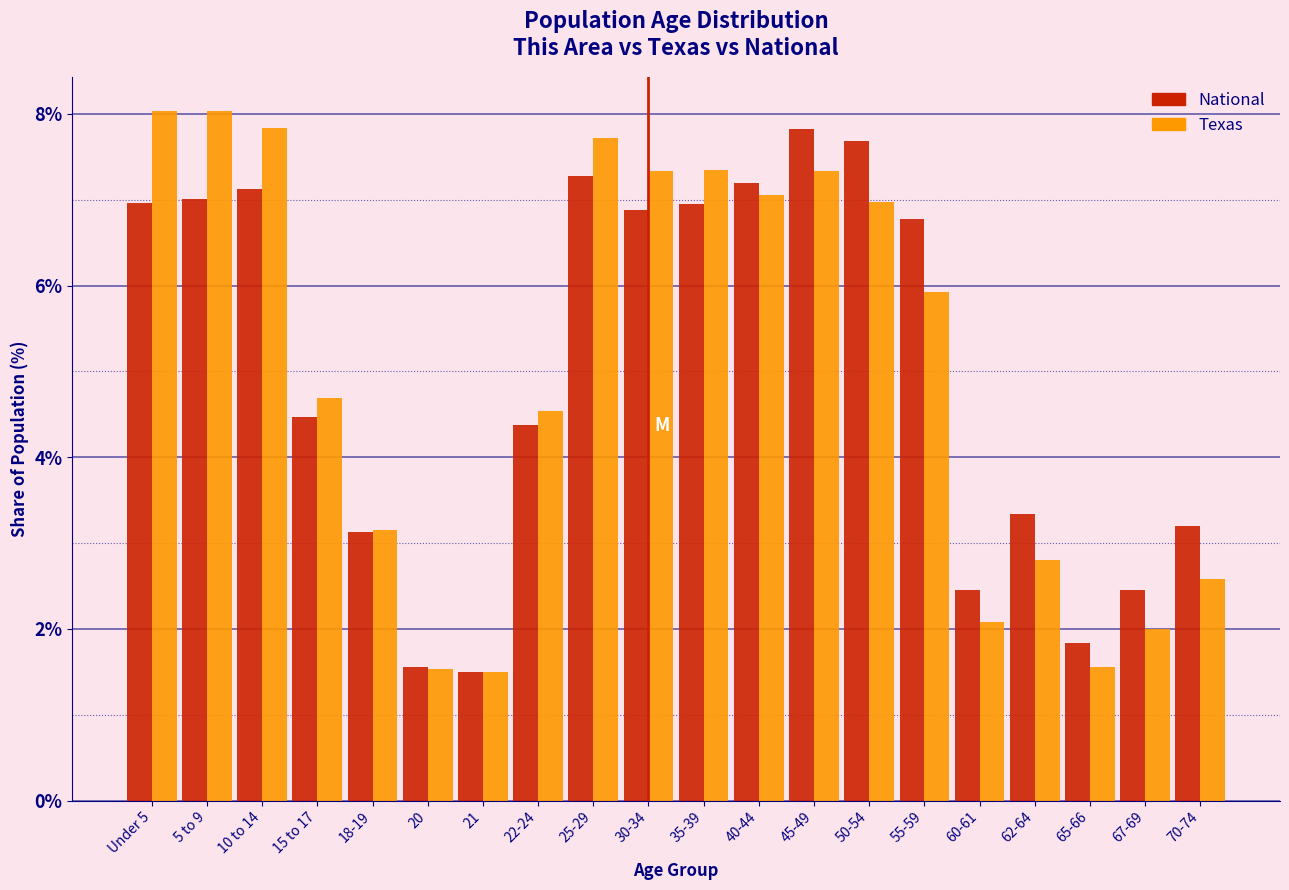

What is the difference between the maximum and minimum values in the Texas series?

6.5